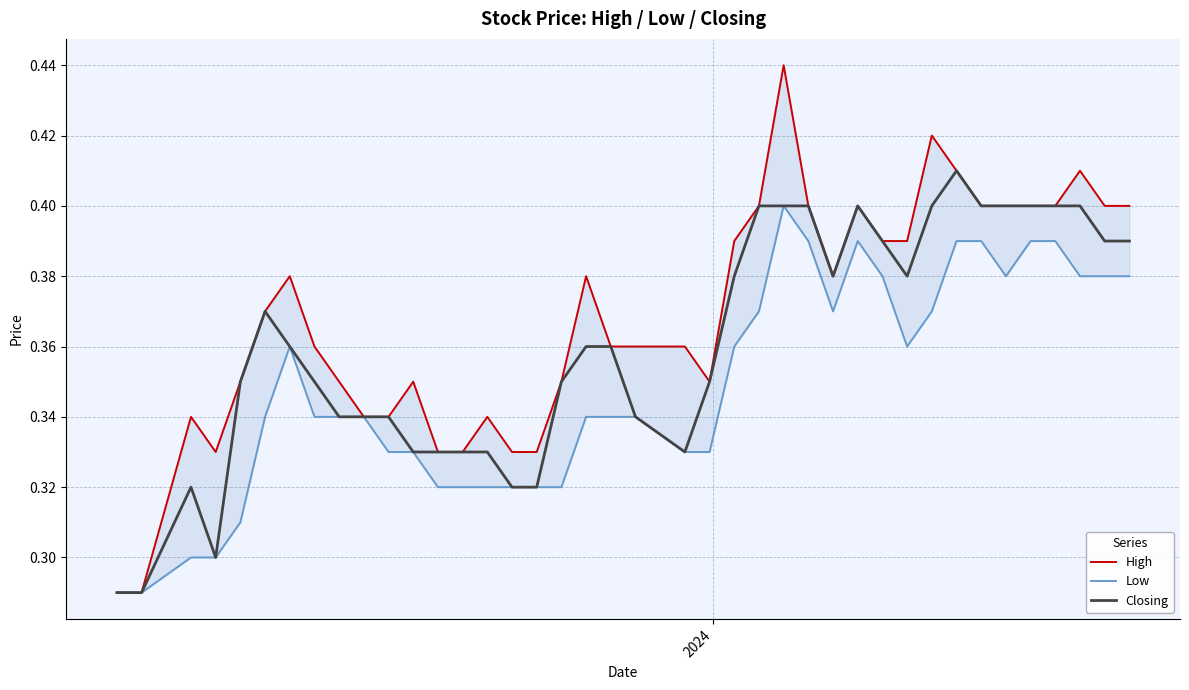

Is this an area chart (filled region under the line)?

No